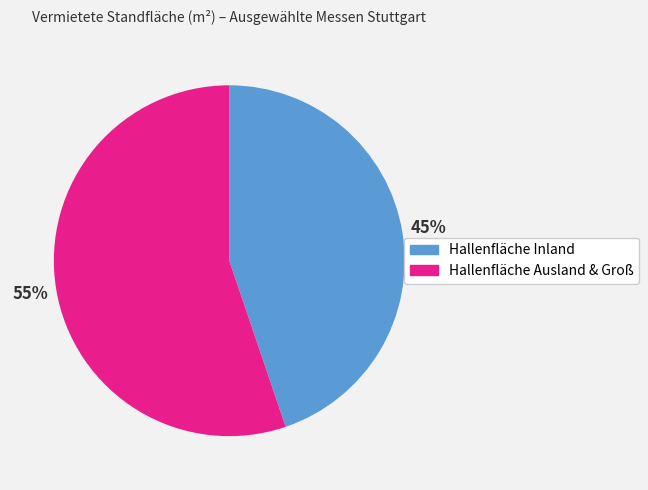

To the nearest percent, what is the difference between the largest and smallest slice percentages?

10%